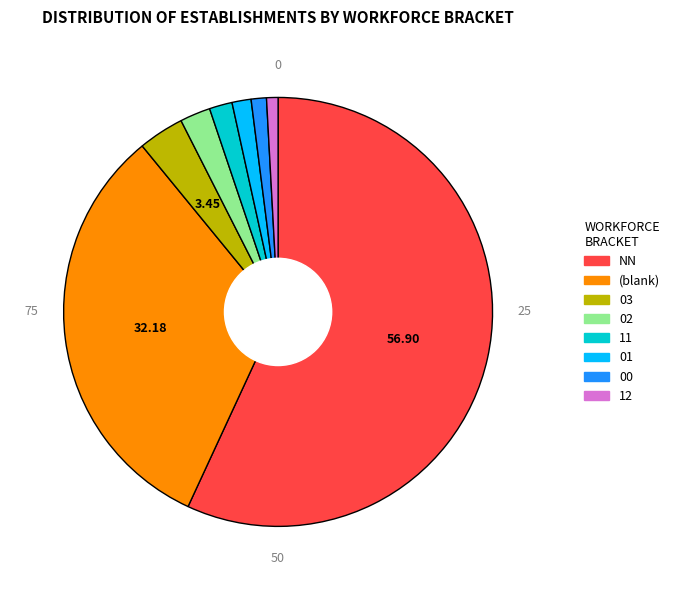

Is there a majority slice in this chart?

Yes